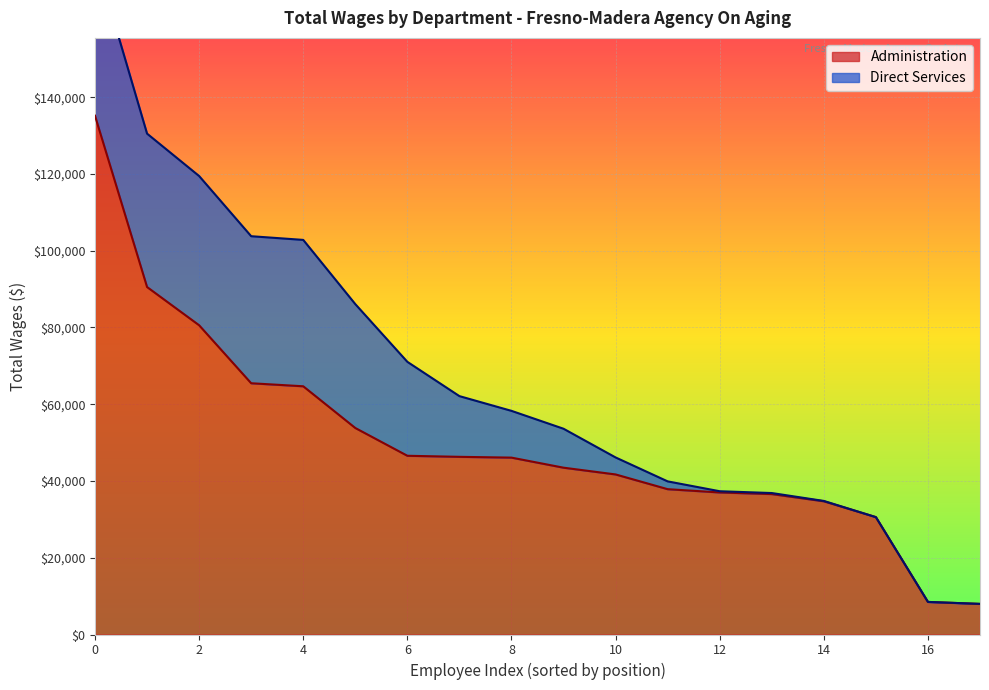

Reading right to left, extract all data points from this chart.

7977	8489	30585	34714	36592	37012	37867	41705	43466	46089	46296	46571	53809	64679	65467	80579	90539	135178